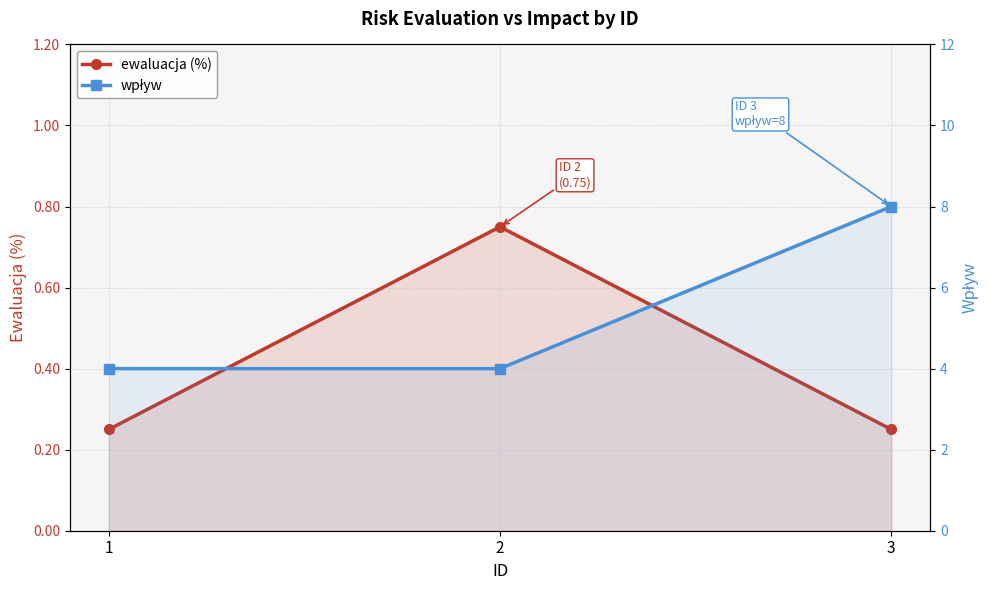

Which has a higher value, 3 or 2?

2